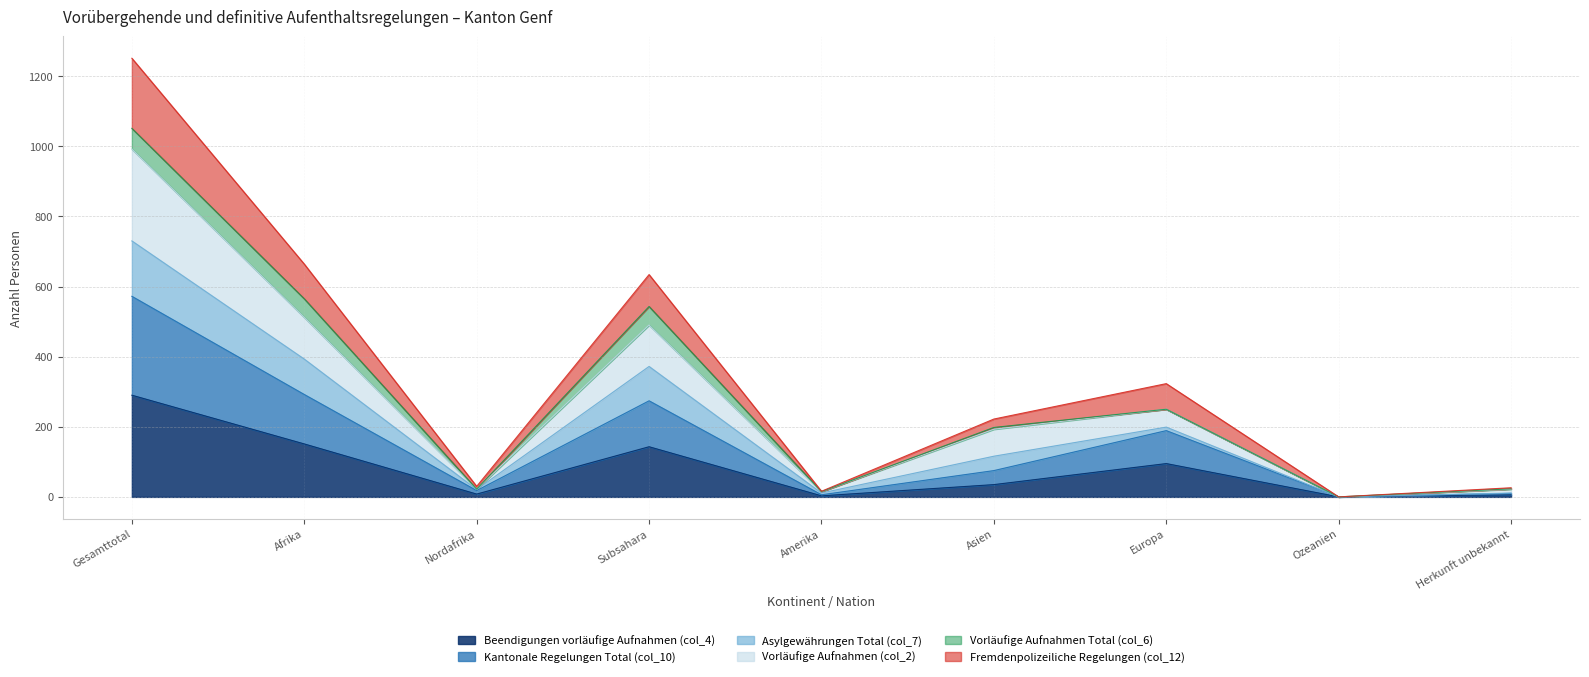

What is the difference between the maximum and minimum values in the Beendigungen vorläufige Aufnahmen (col_4) series?

290